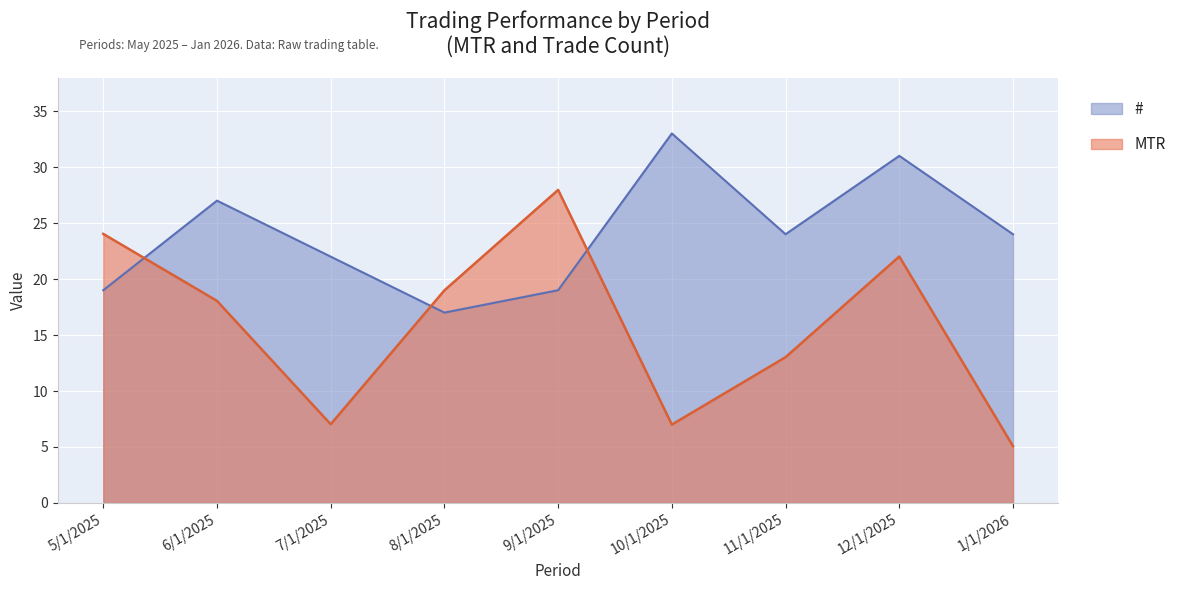

Reading right to left, extract all data points from this chart.

MTR: 1/1/2026=5.1	12/1/2025=22.0	11/1/2025=13.0	10/1/2025=7.0	9/1/2025=28.0	8/1/2025=19.0	7/1/2025=7.0	6/1/2025=18.1	5/1/2025=24.0
#: 1/1/2026=24.0	12/1/2025=31.0	11/1/2025=24.0	10/1/2025=33.0	9/1/2025=19.0	8/1/2025=17.0	7/1/2025=22.0	6/1/2025=27.0	5/1/2025=19.0